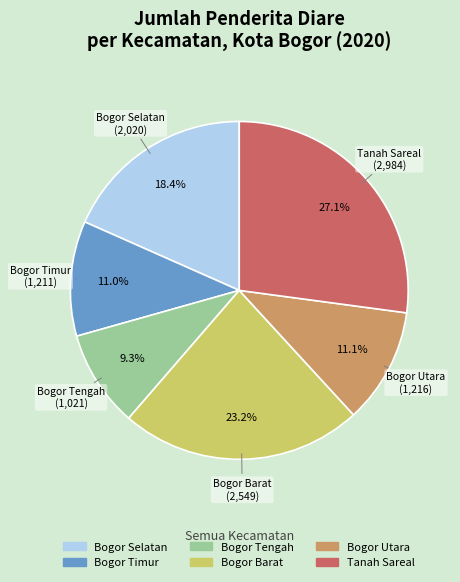

Is it true that Bogor Timur is 11% of the pie?

True